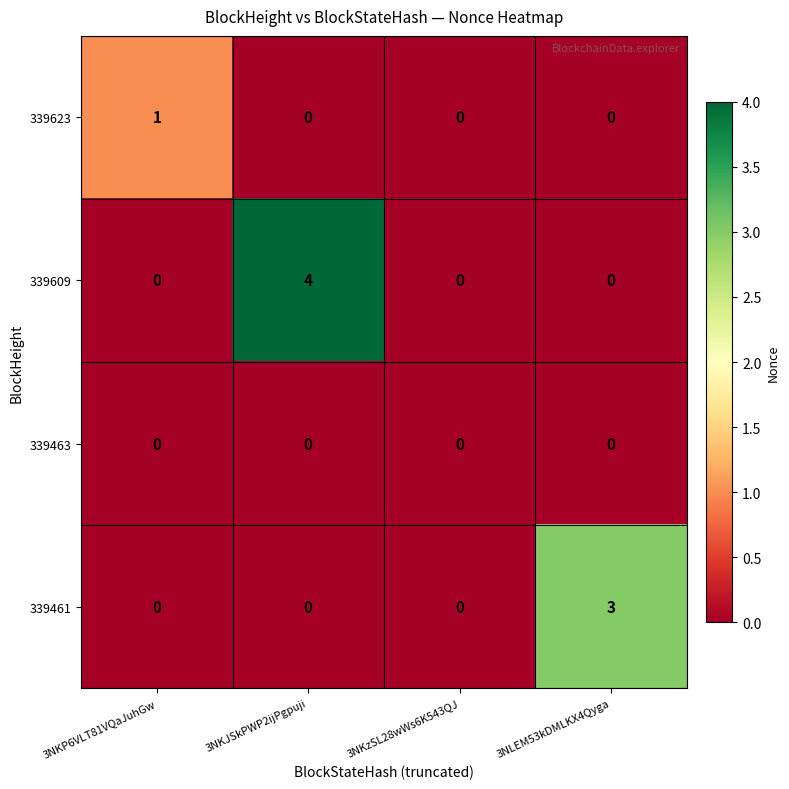

What is the total value across all series at 3NKJSkPWP2ijPgpuji?

4